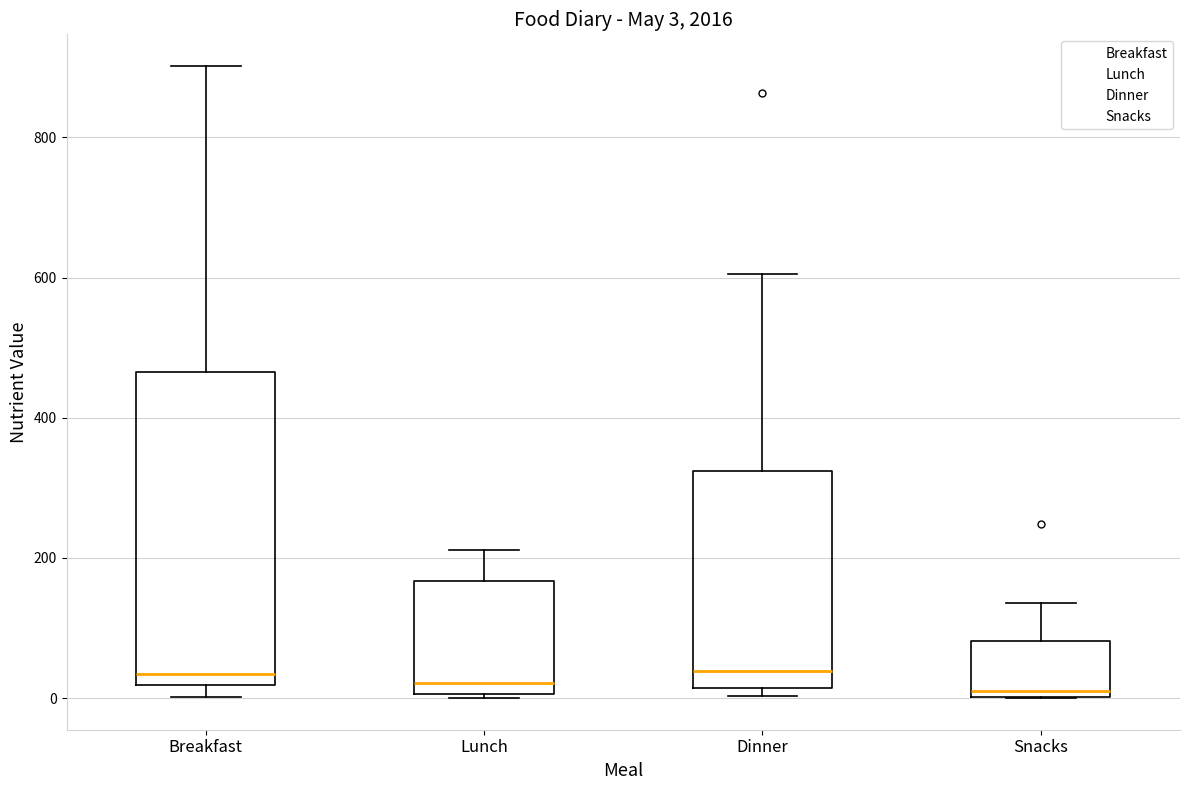

Comparing the boxes themselves (not the whiskers), which one is the tallest?

Breakfast